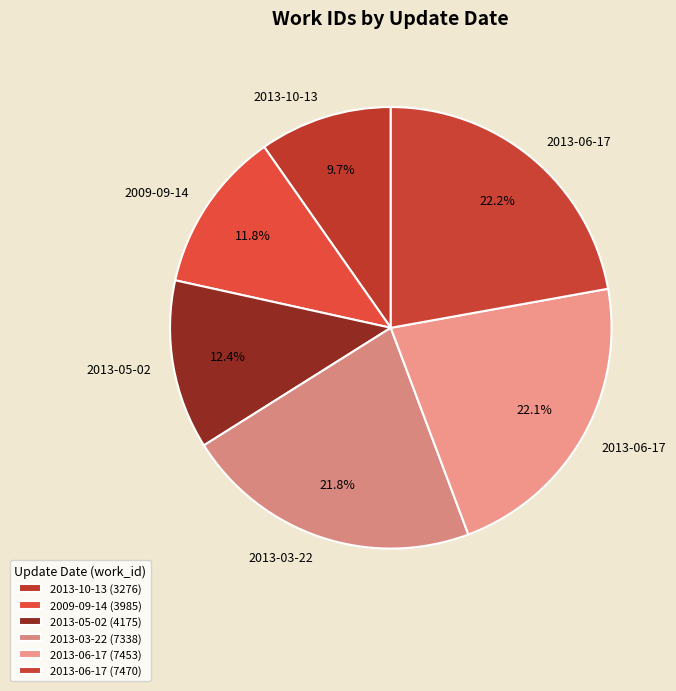

How many segments does this pie chart have?

6